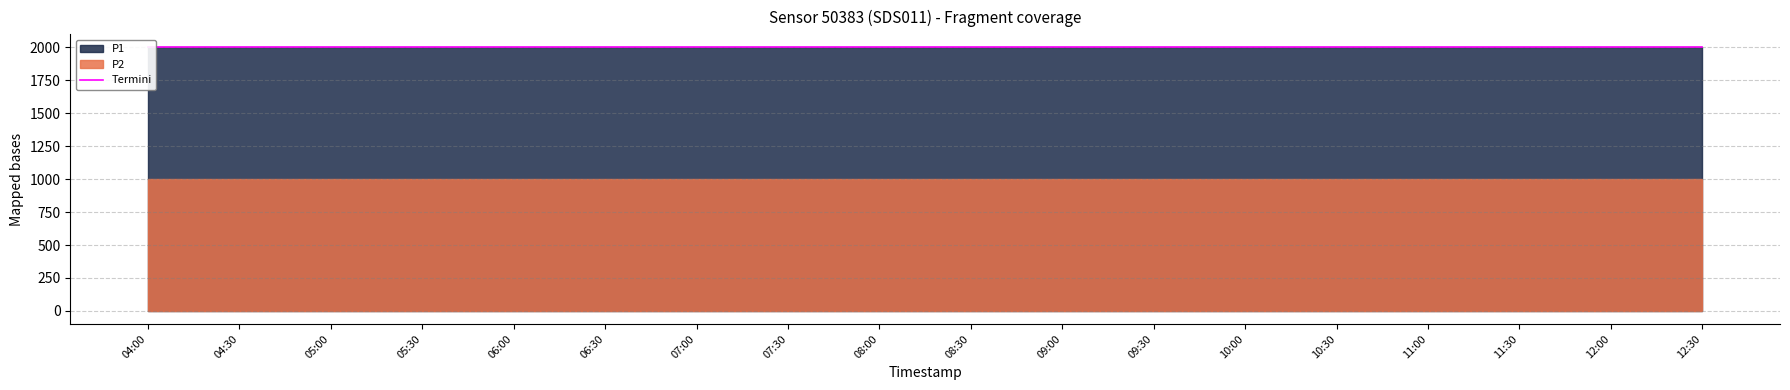

The P1 series shows 1376.9 at 11:30. True or false?

False